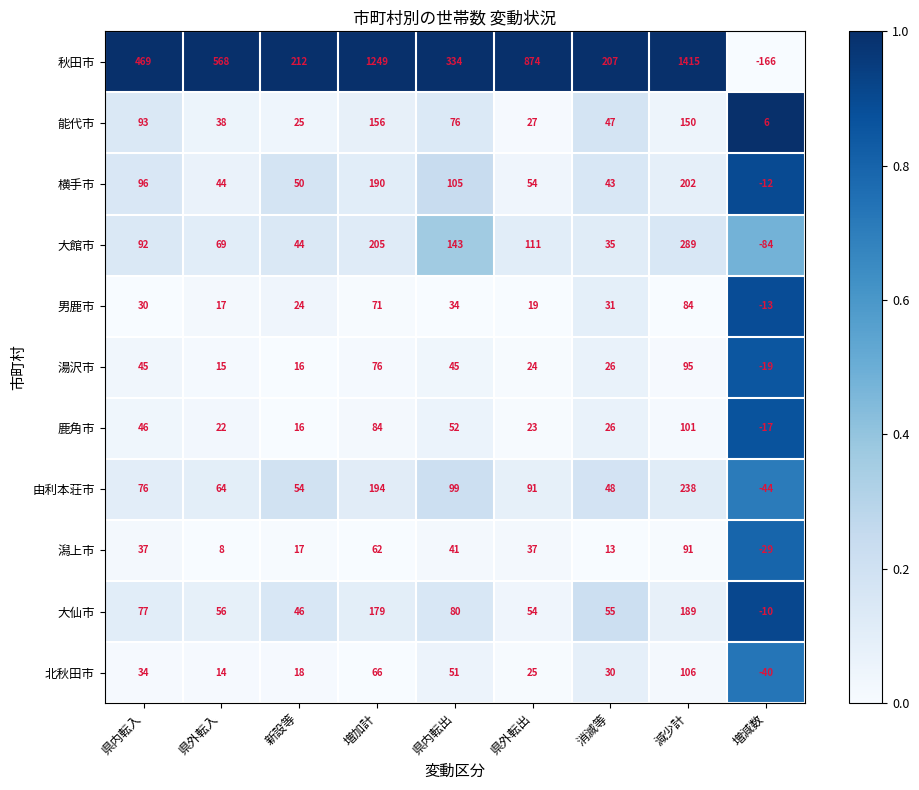

The value of 横手市 at 県内転入 is 96. True or false?

True